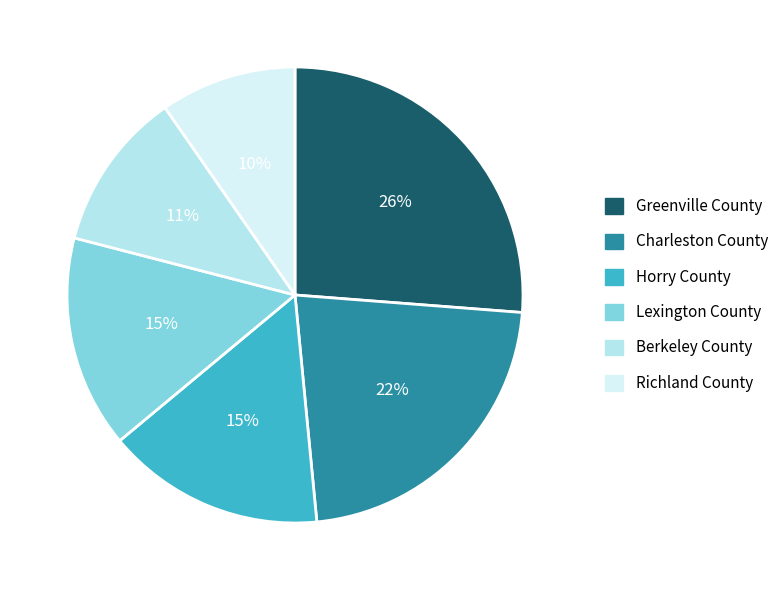

Which has a higher value, Horry County or Charleston County?

Charleston County